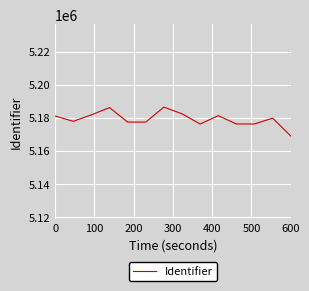

What is the greatest value displayed?

5186407.1